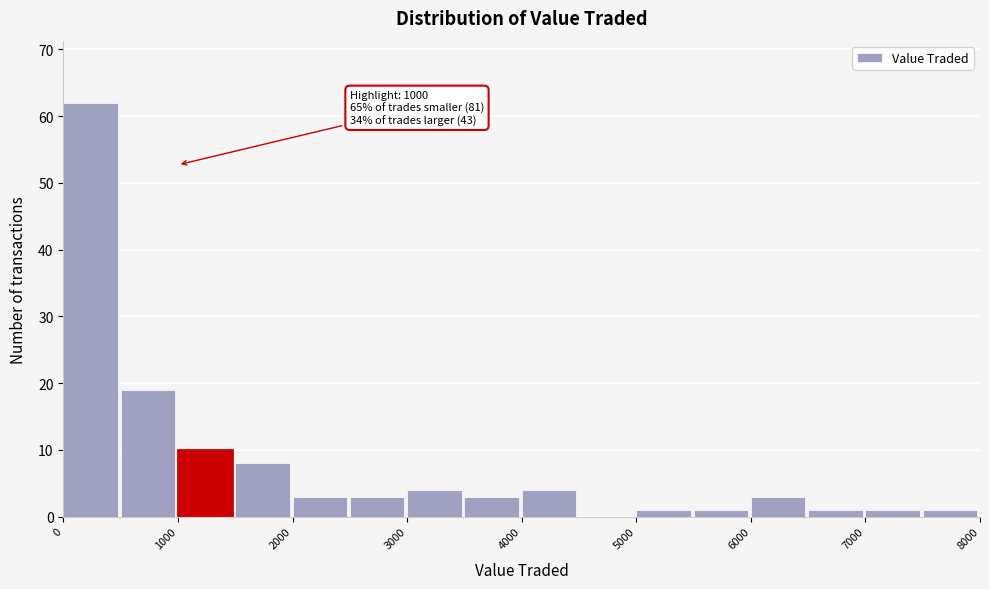

Which range on the x-axis has the tallest bar?

0 to 500